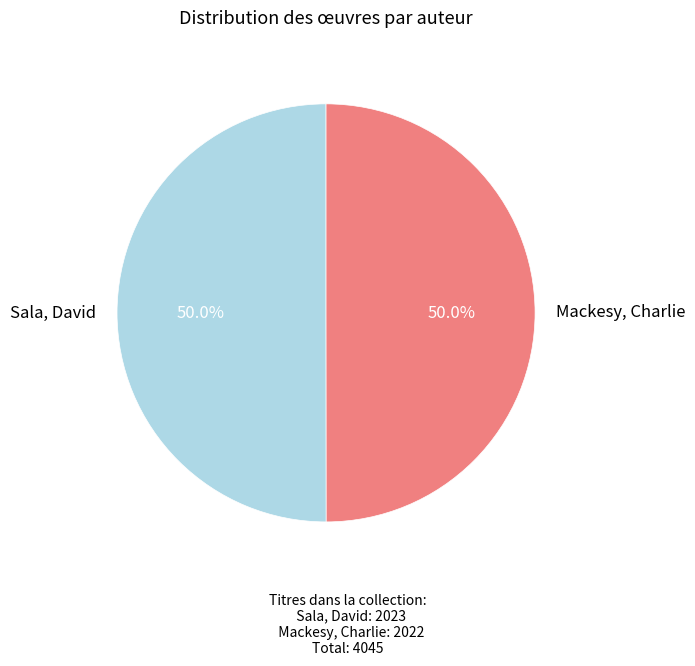

True or false: Sala, David accounts for 39% of the total.

False